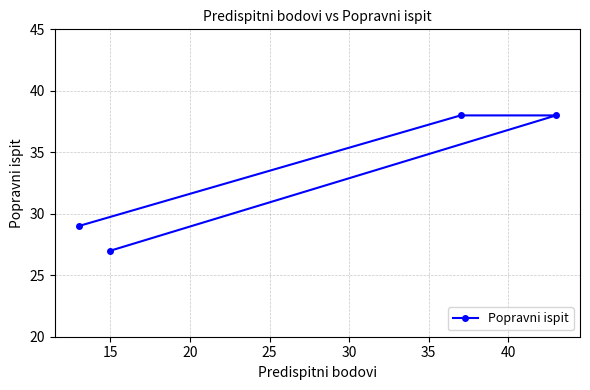

What is the smallest value displayed?

27